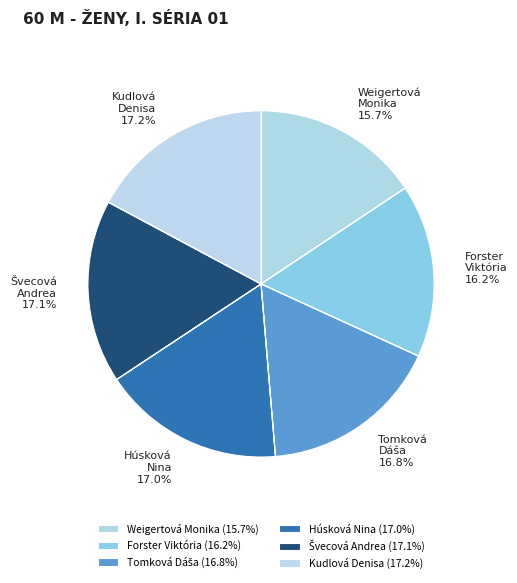

Does any single category account for the majority?

No